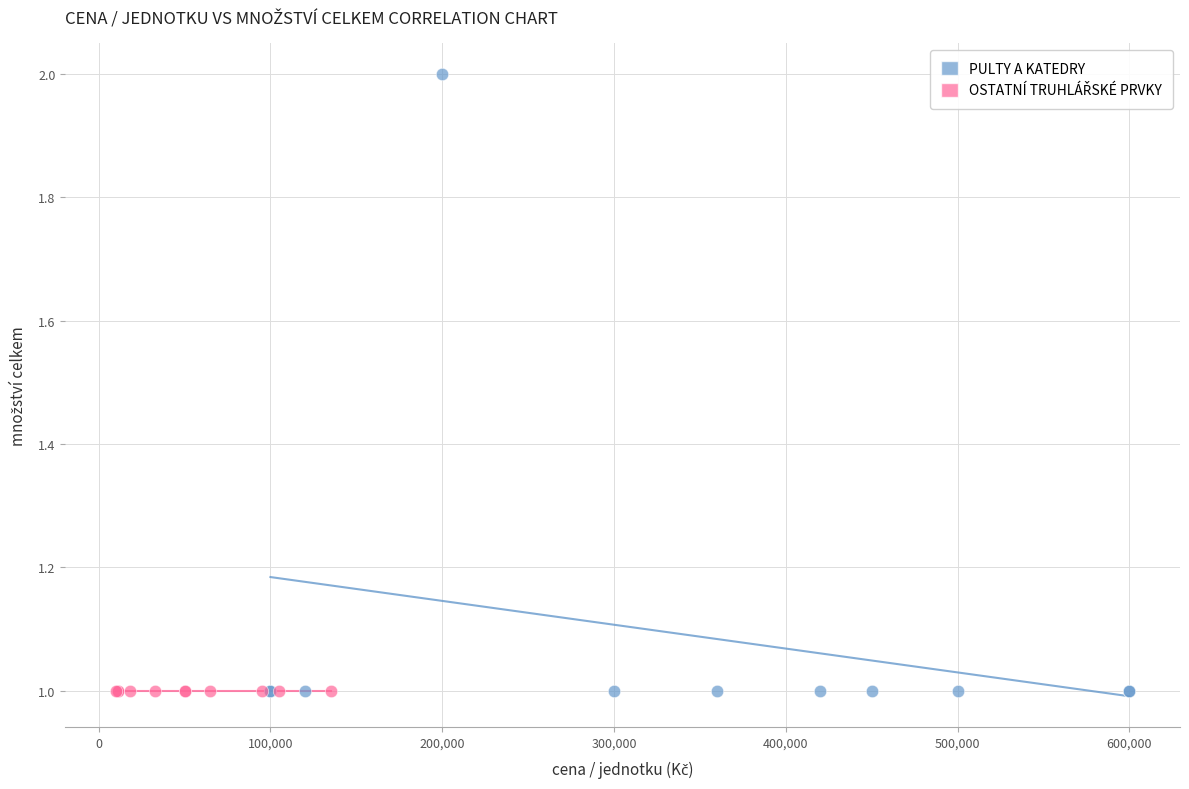

Which series reaches the maximum Y coordinate?

PULTY A KATEDRY